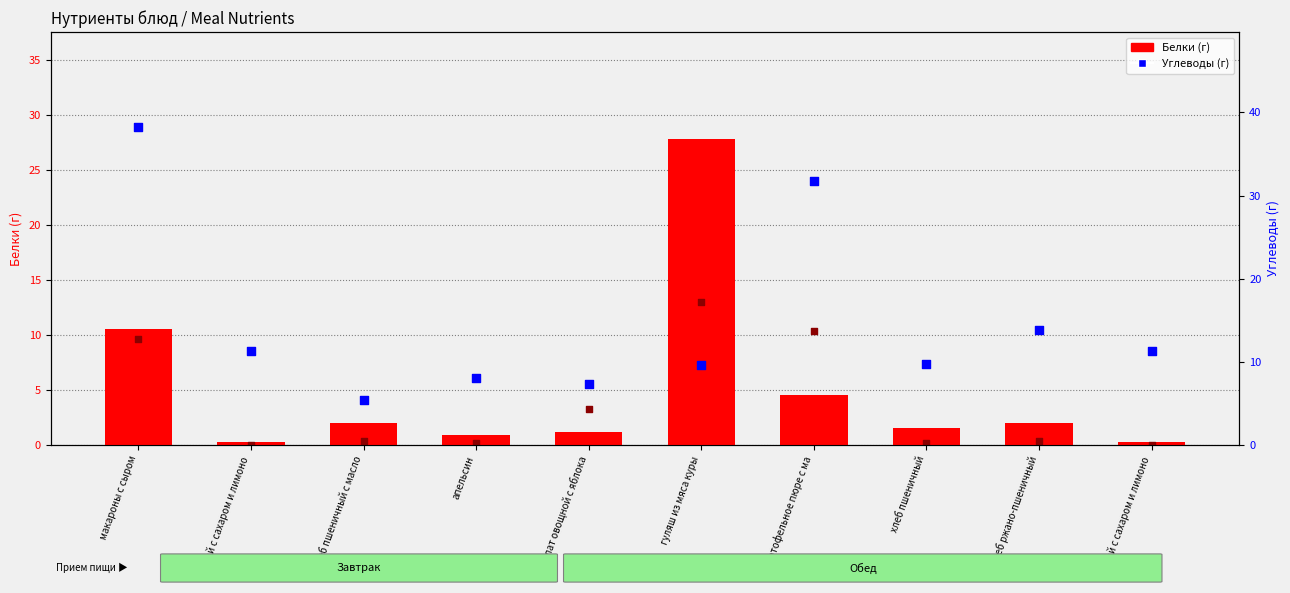

What are all the series names shown in the legend?

Белки (г), Углеводы (г)